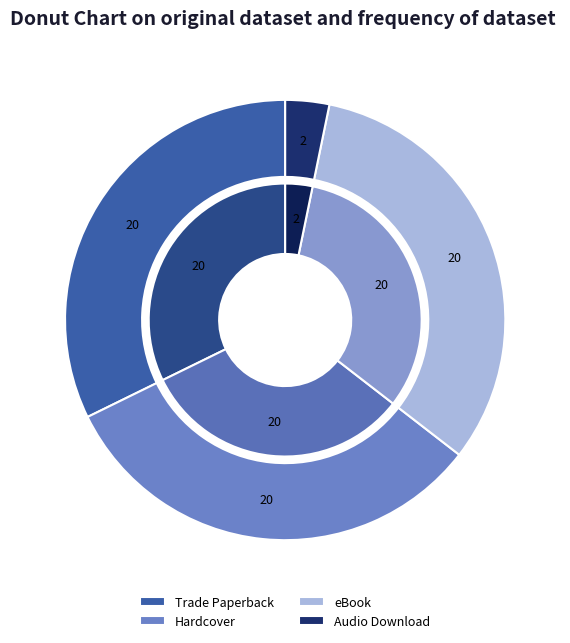

Is there a majority slice in this chart?

No